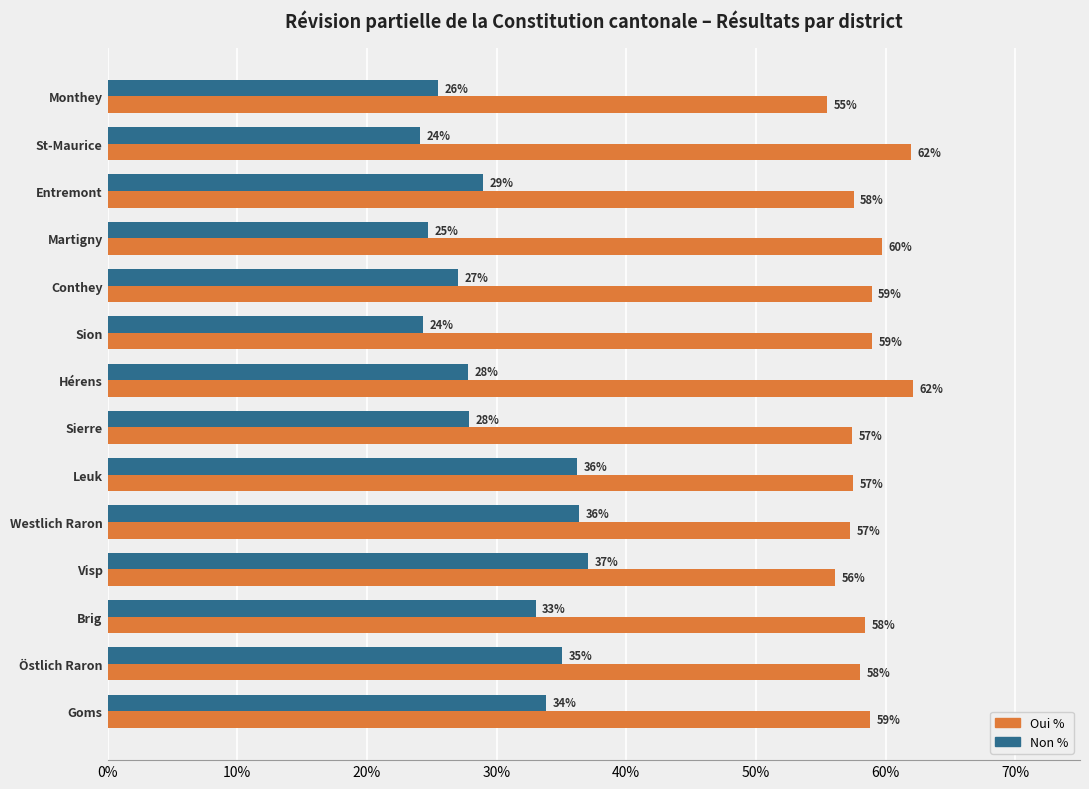

What is the greatest value displayed?

62.1